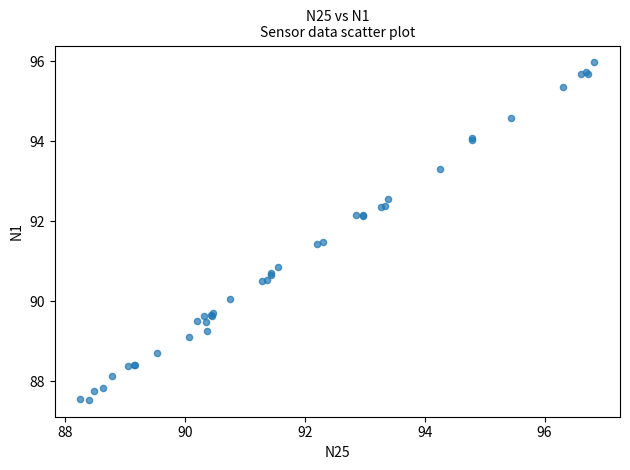

What Y value in the scatter plot is closest to 91?

90.9